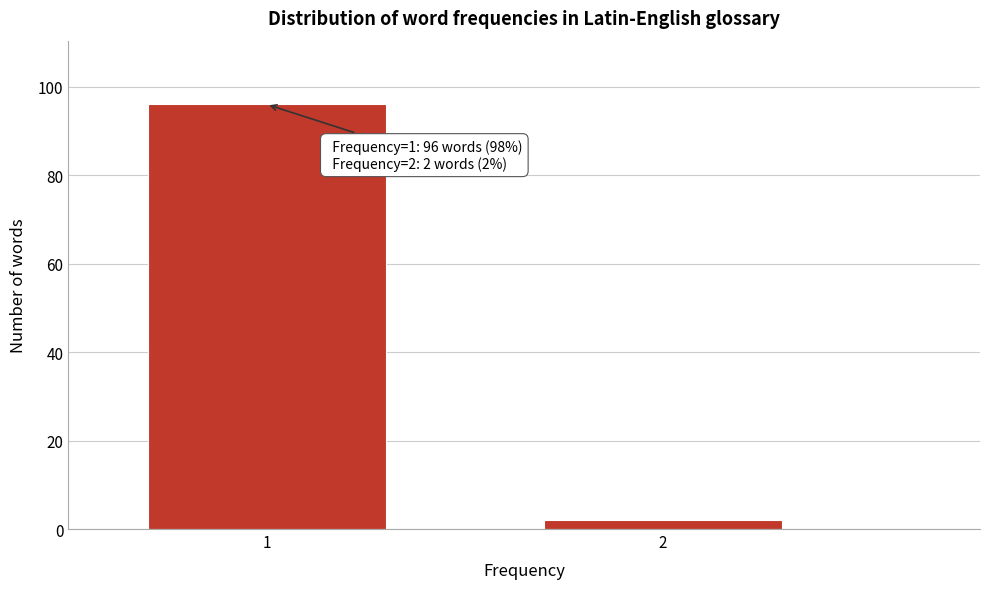

Reading left to right, list all the values displayed in this chart.

1=96	2=2